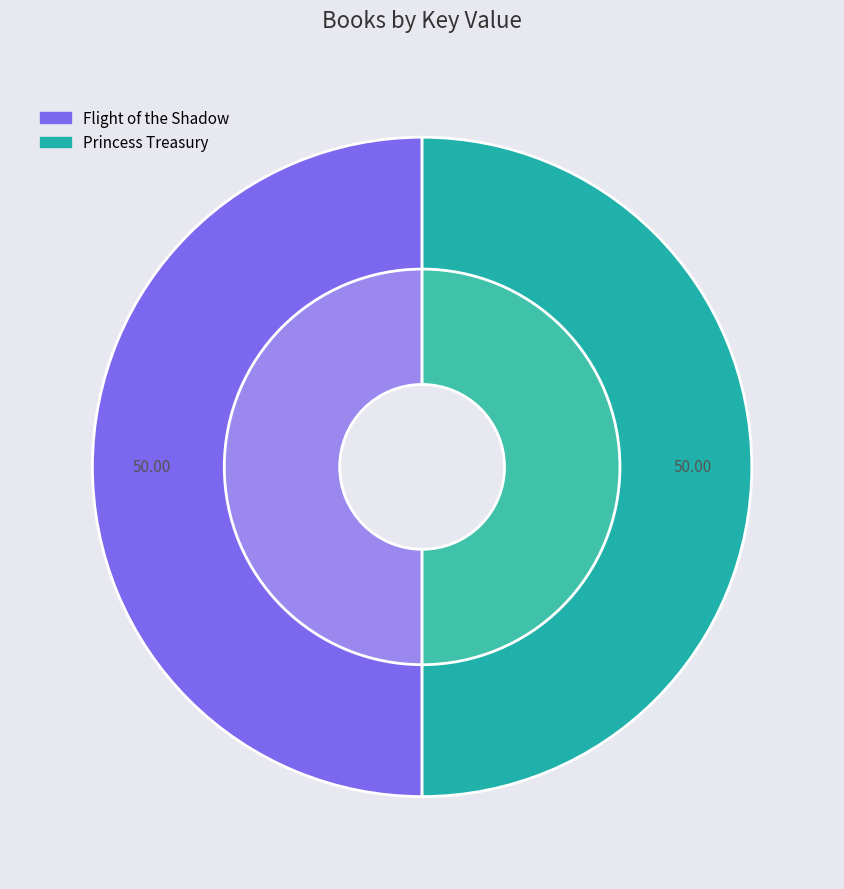

Which category has the smallest portion of the pie?

Princess Treasury